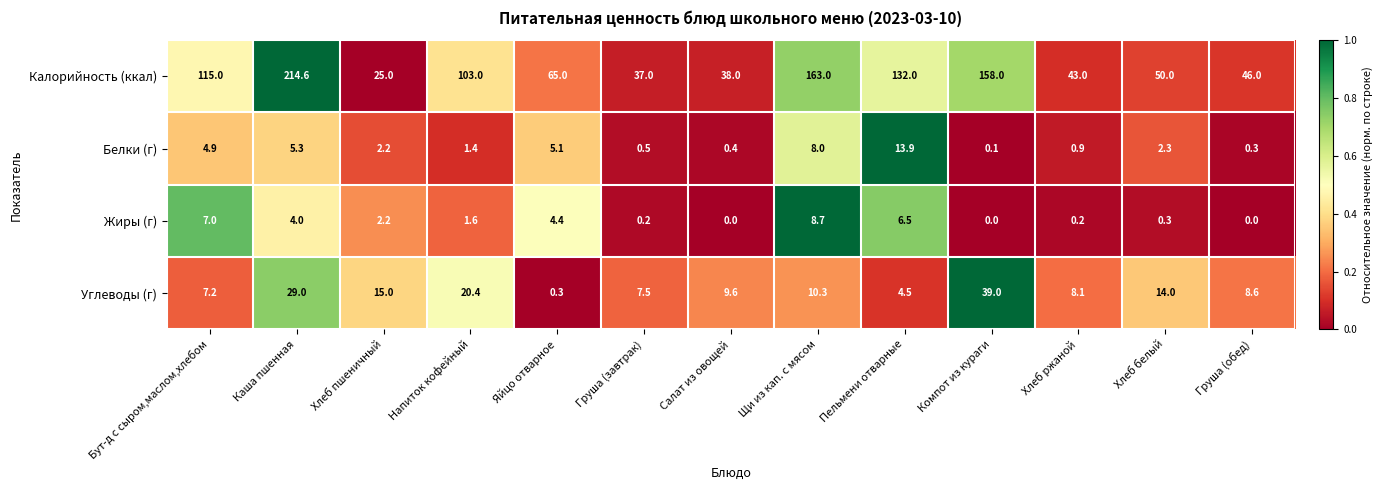

At which category is the sum across all series the highest?

Каша пшенная